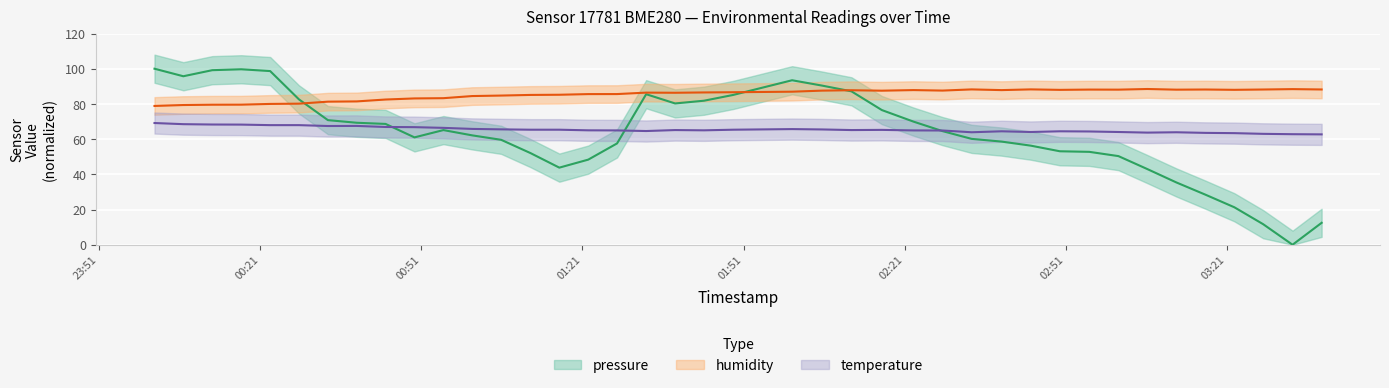

At which category is the sum across all series the highest?

2023-03-14T00:01:20